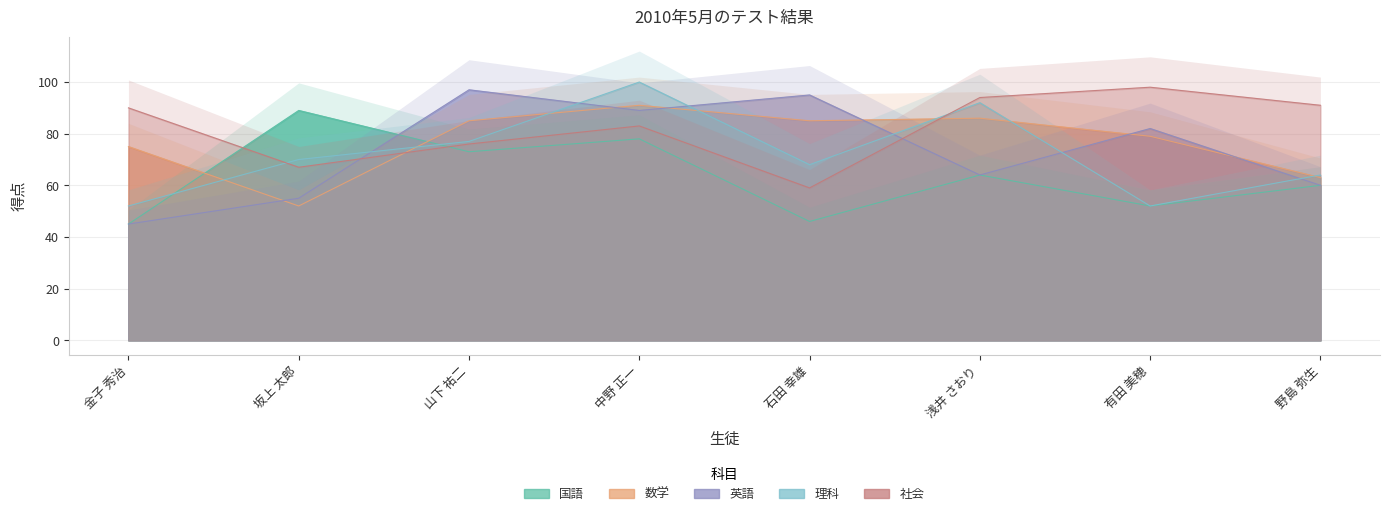

What is the greatest value displayed?

100